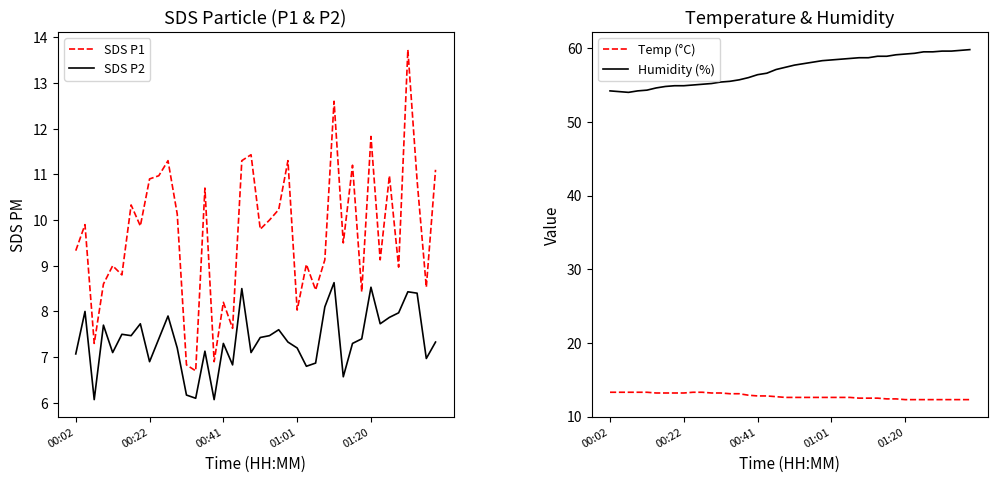

What is the highest value of the Humidity (%) series?

59.8